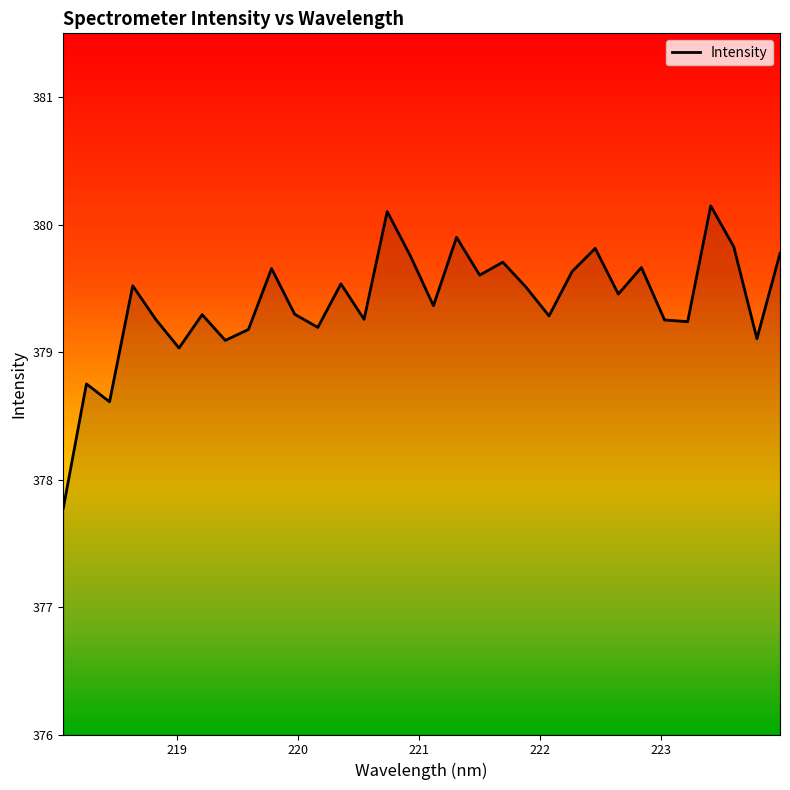

What is the maximum value shown in the chart?

380.1